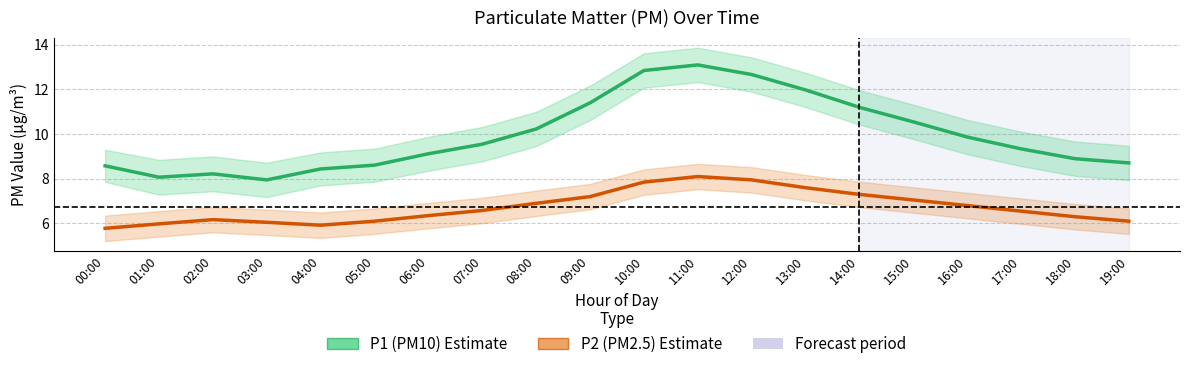

List the series in order of their overall mean, highest first.

P1 (PM10), P2 (PM2.5)